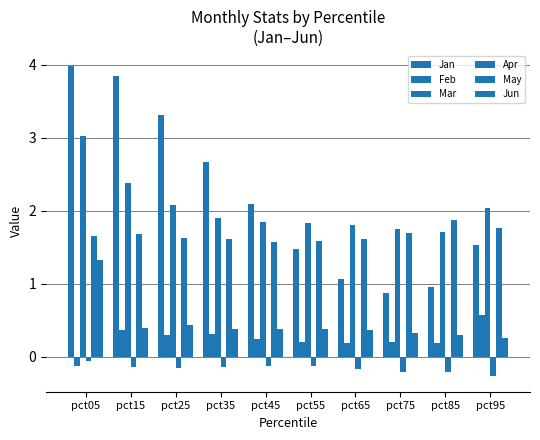

How many values in the Jan series are below 2?

5